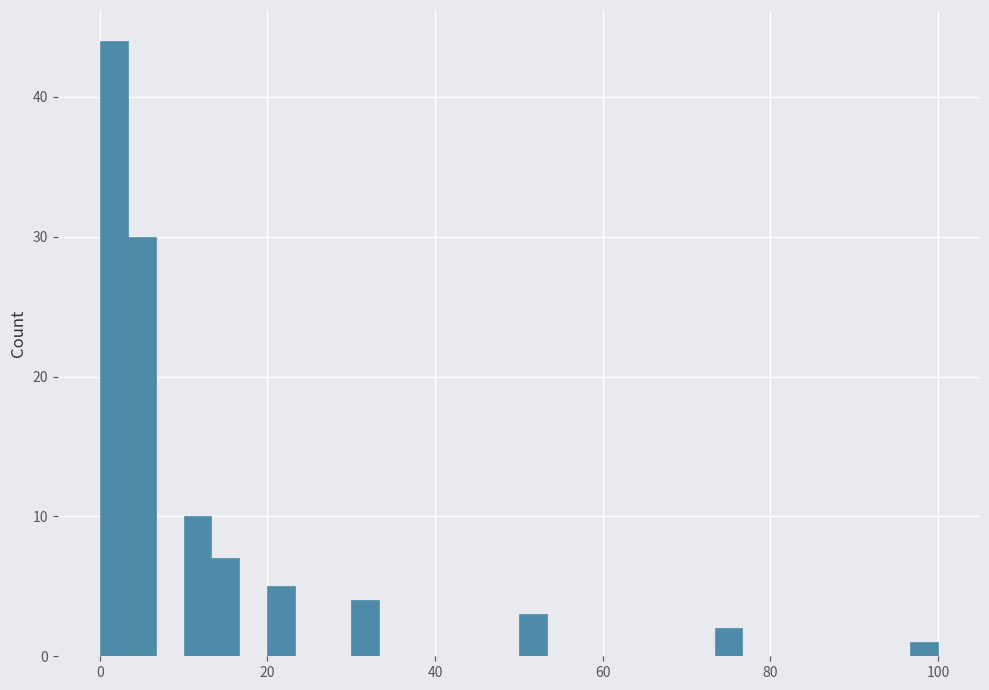

Around what value on the x-axis is the tallest bar? Give the approximate position of its centre, as read against the axis.

2